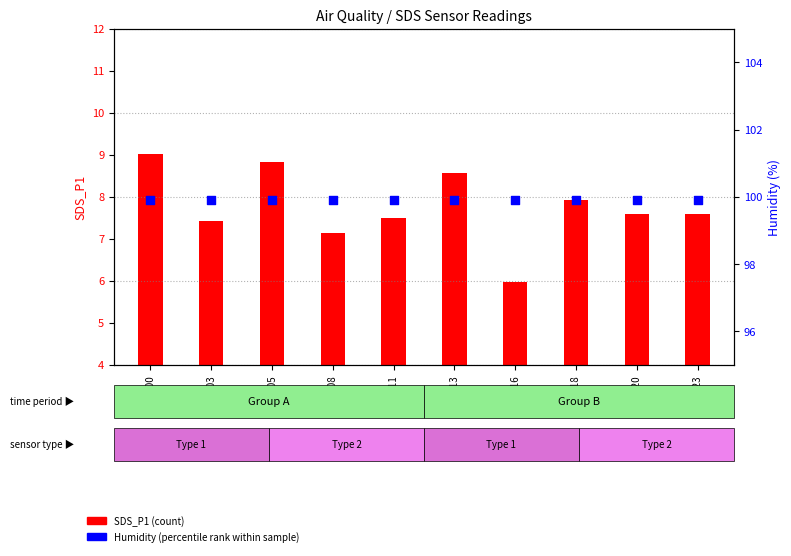

What are all the series names shown in the legend?

SDS_P1 (count), Humidity (percentile rank)